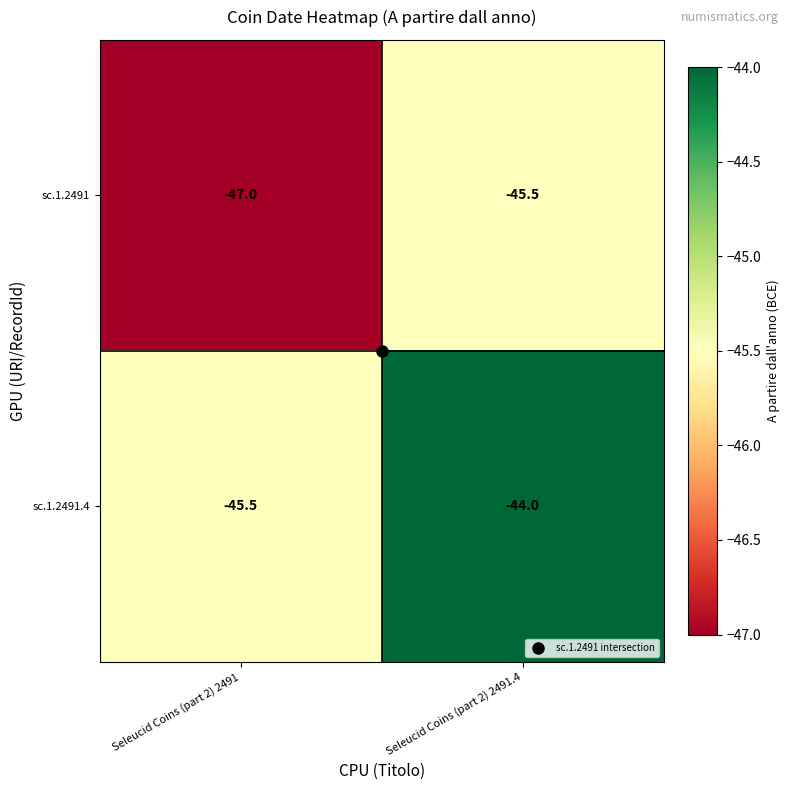

What is the difference between the highest and lowest values at Seleucid Coins (part 2) 2491?

1.5